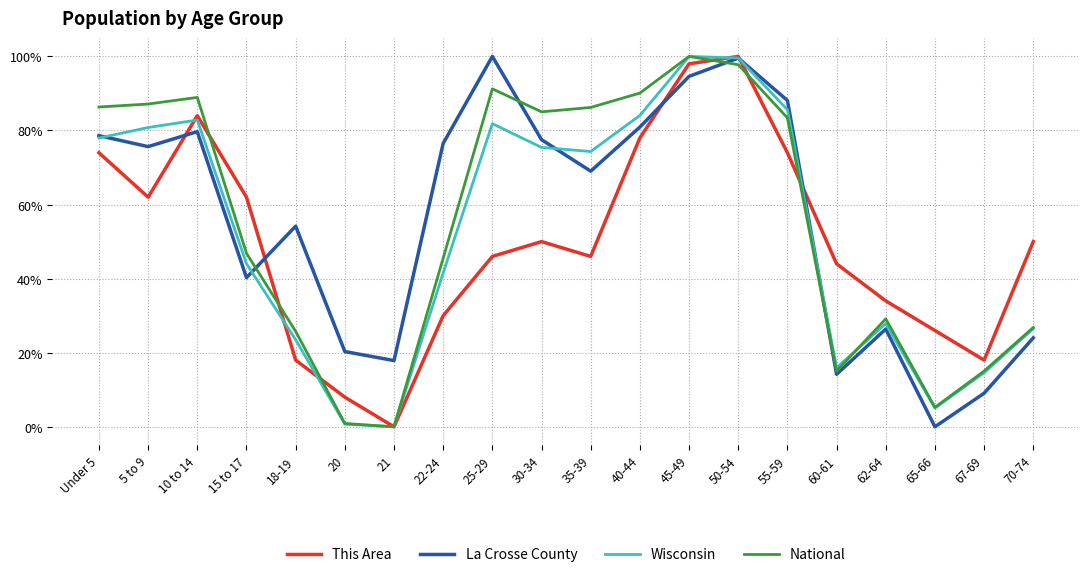

What are all the series names shown in the legend?

This Area, La Crosse County, Wisconsin, National